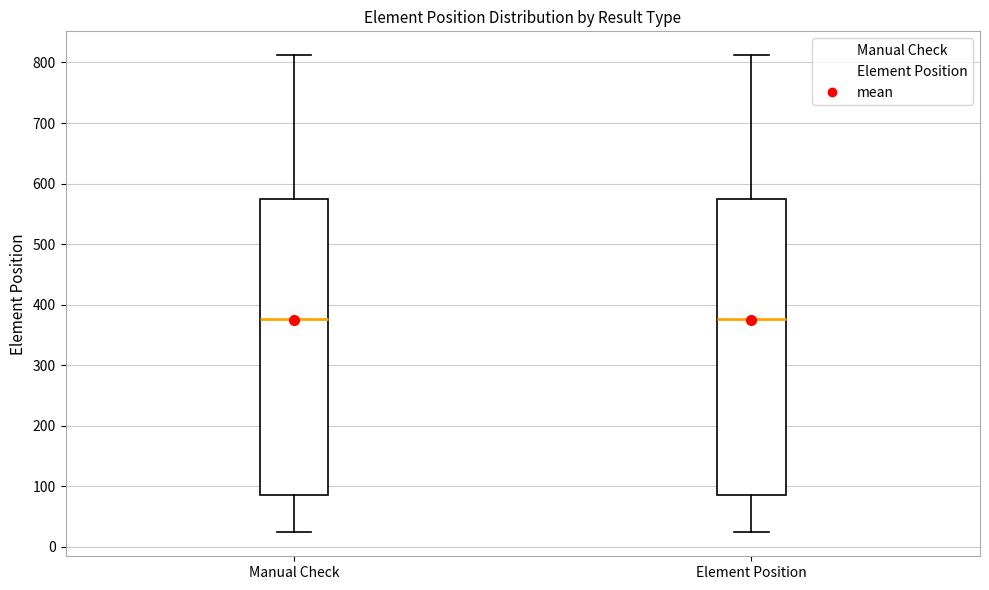

Reading left to right, transcribe this box plot: for each box, give where its median line is, the range the box spans, and where its two whiskers end, as read against the y-axis. The values are not printed on the chart, so give them approximately, as read against the axis.

Manual Check: median 380, box 90 to 580, whiskers 20 to 810
Element Position: median 380, box 90 to 580, whiskers 20 to 810